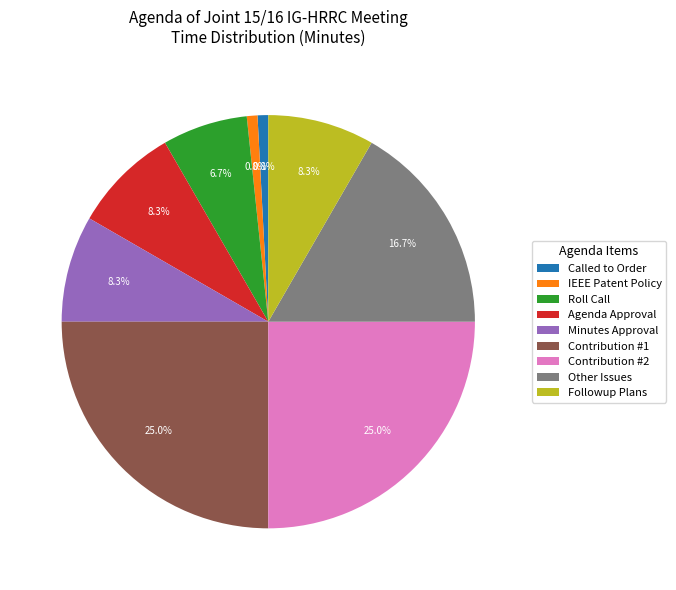

Combined, what portion of the pie is Other Issues and Followup Plans?

25.0%